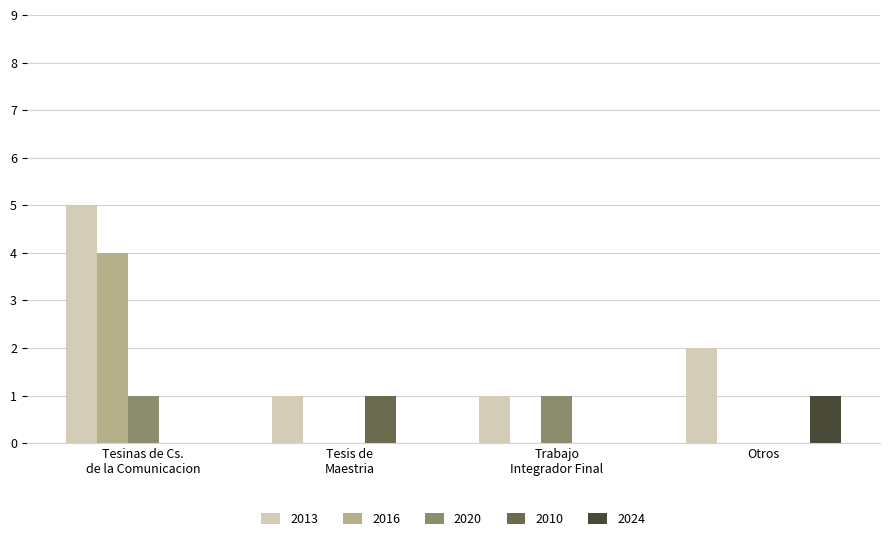

Are the bars horizontal?

No